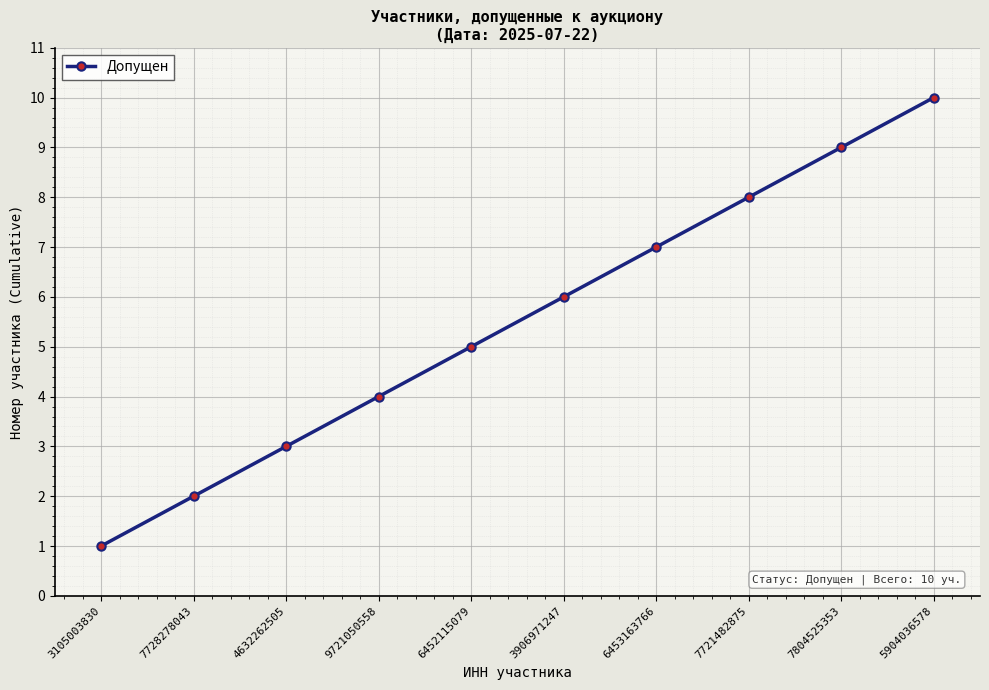

Reading left to right, extract all data points from this chart.

1	2	3	4	5	6	7	8	9	10